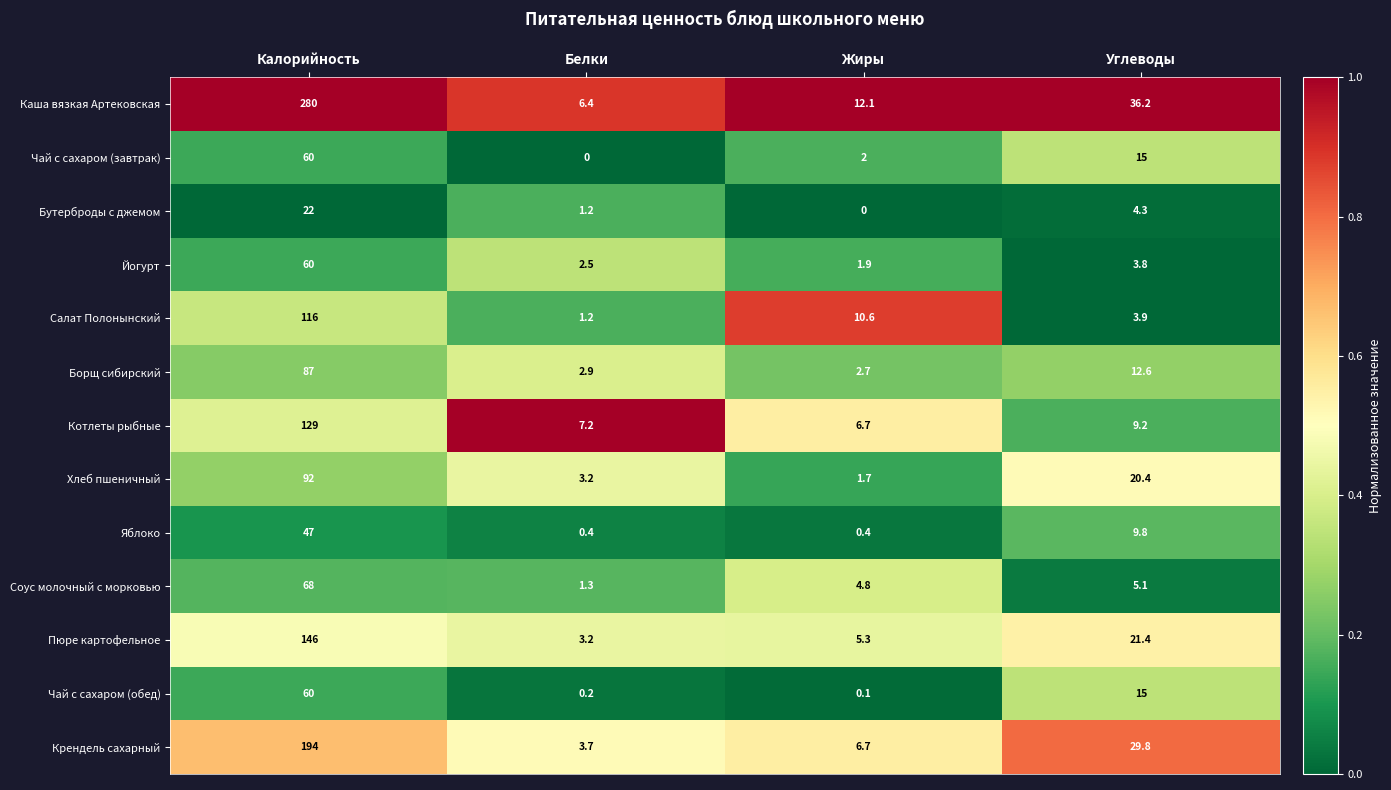

Read the Пюре картофельное value at Белки.

3.2